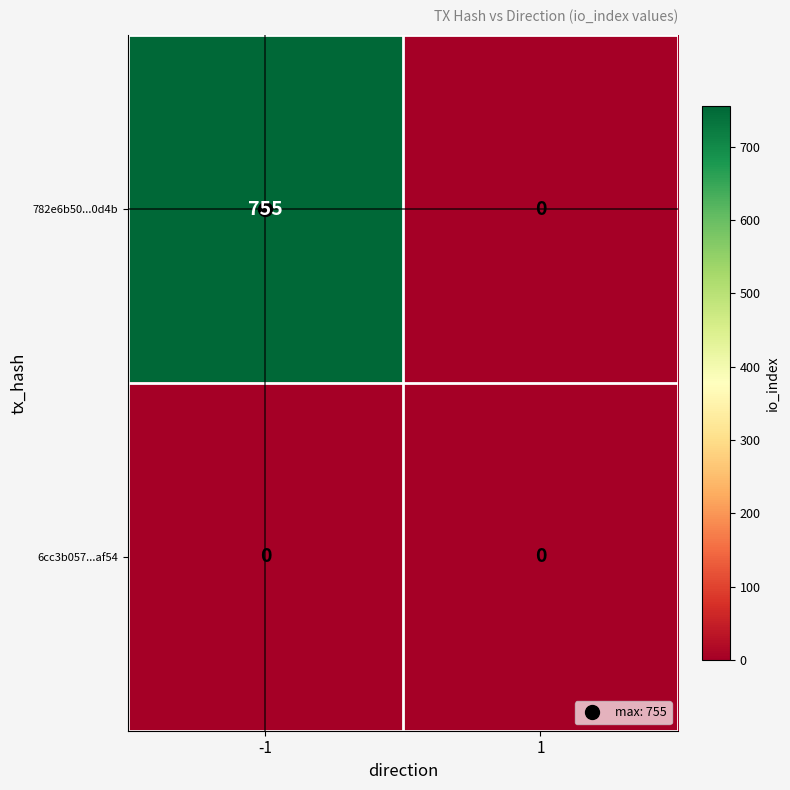

What is the maximum value for 782e6b50...0d4b?

755